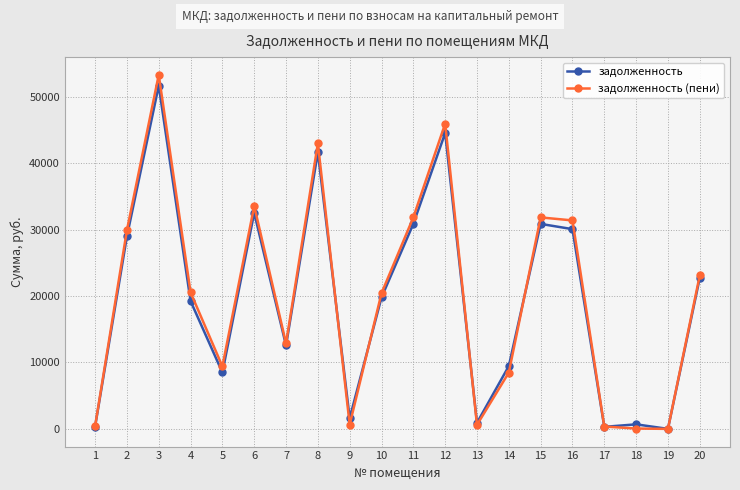

The задолженность series shows 28172.1 at 19. True or false?

False